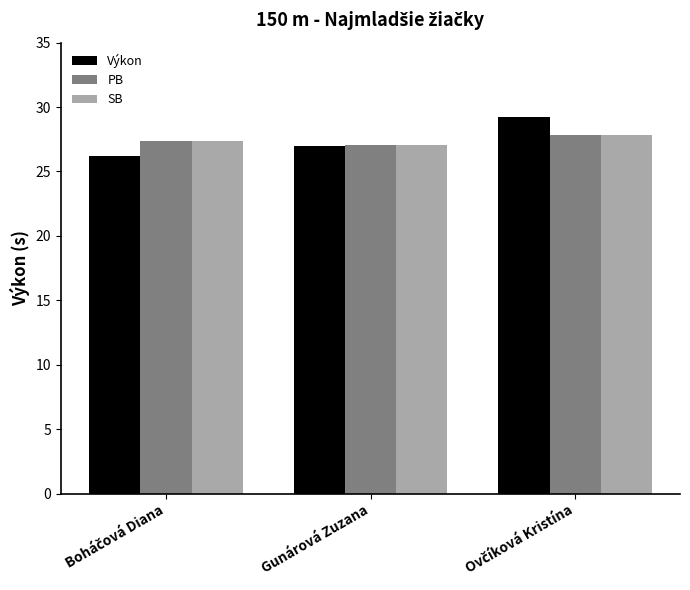

The value of Výkon at Gunárová Zuzana is 41.3. True or false?

False